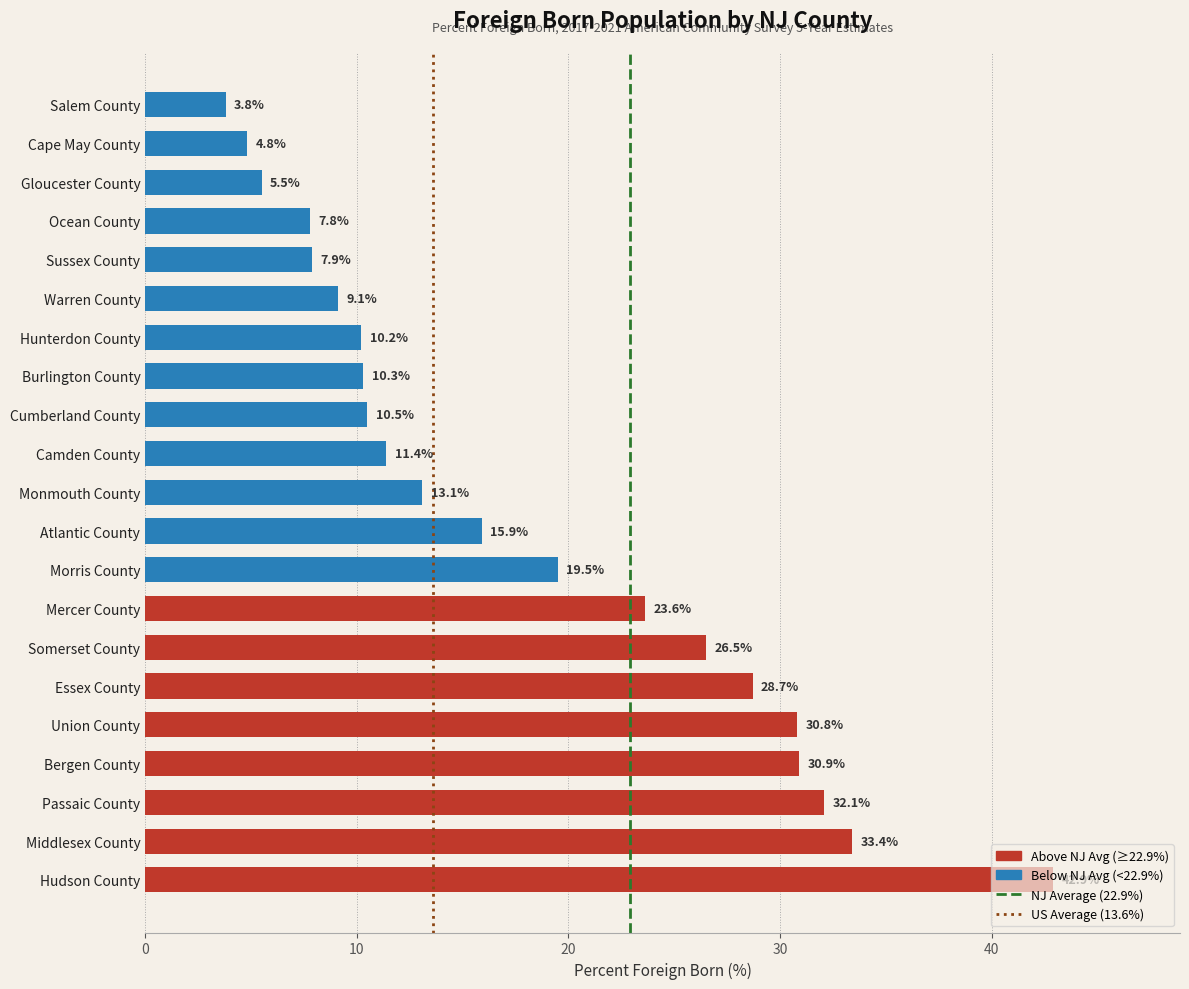

Between Warren County and Sussex County, which is larger?

Warren County